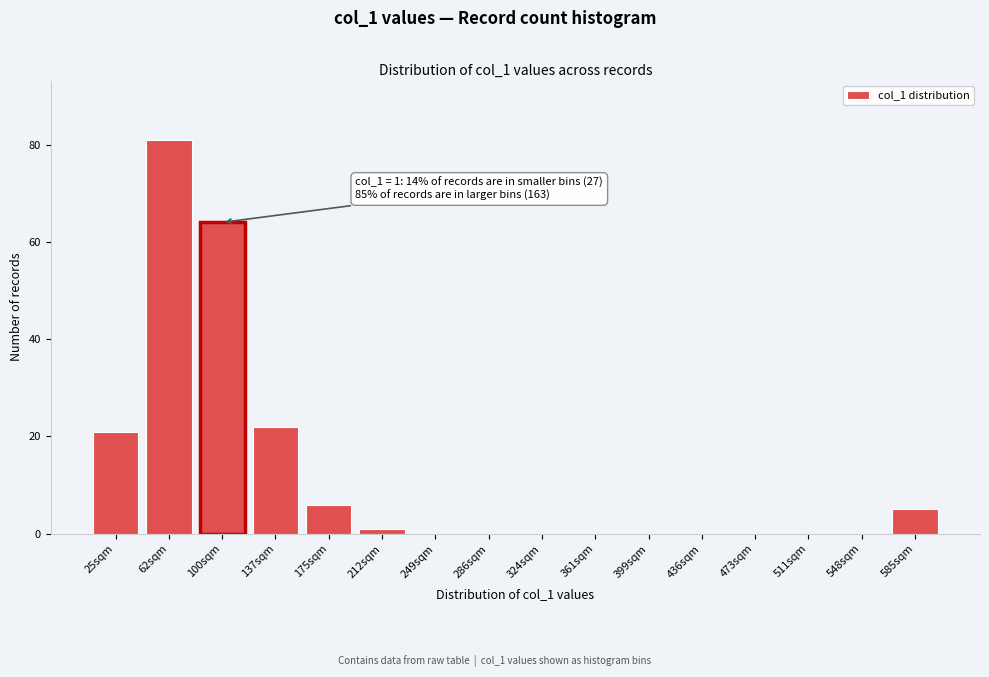

Reading left to right, list all the values displayed in this chart.

25sqm=21	62sqm=81	100sqm=64	137sqm=22	175sqm=6	212sqm=1	249sqm=0	286sqm=0	324sqm=0	361sqm=0	399sqm=0	436sqm=0	473sqm=0	511sqm=0	548sqm=0	585sqm=5